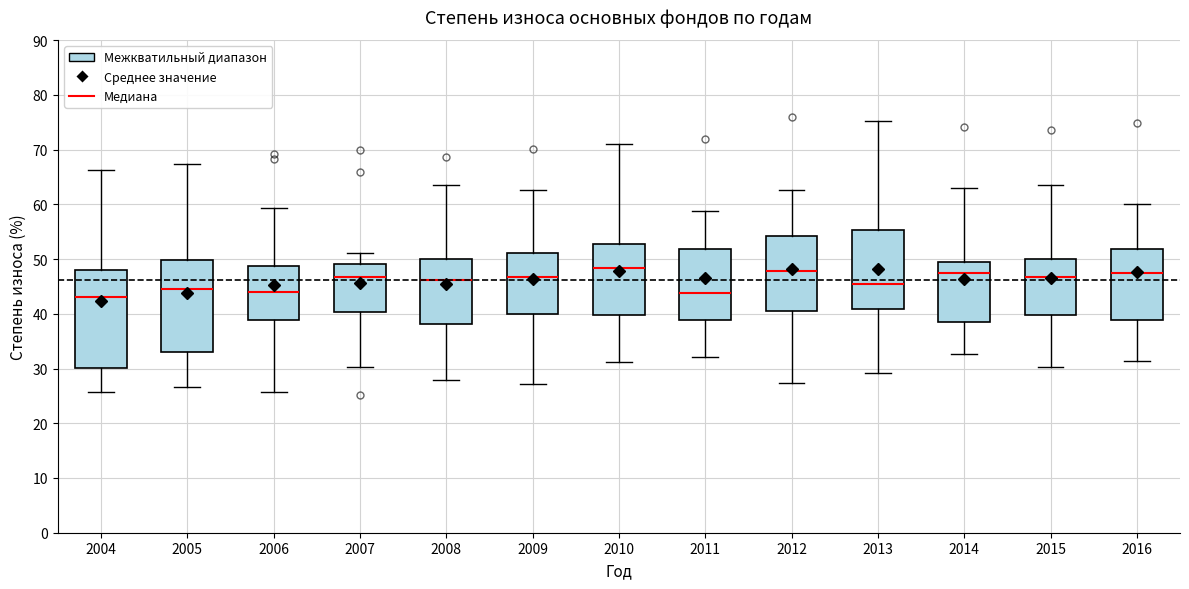

Reading left to right, transcribe this box plot: for each box, give where its median line is, the range the box spans, and where its two whiskers end, as read against the y-axis. The values are not printed on the chart, so give them approximately, as read against the axis.

2004: median 43, box 30 to 48, whiskers 26 to 66
2005: median 45, box 33 to 50, whiskers 27 to 67
2006: median 44, box 39 to 49, whiskers 26 to 59
2007: median 47, box 40 to 49, whiskers 30 to 51
2008: median 46, box 38 to 50, whiskers 28 to 64
2009: median 47, box 40 to 51, whiskers 27 to 63
2010: median 48, box 40 to 53, whiskers 31 to 71
2011: median 44, box 39 to 52, whiskers 32 to 59
2012: median 48, box 40 to 54, whiskers 27 to 63
2013: median 45, box 41 to 55, whiskers 29 to 75
2014: median 47, box 39 to 49, whiskers 33 to 63
2015: median 47, box 40 to 50, whiskers 30 to 64
2016: median 48, box 39 to 52, whiskers 31 to 60